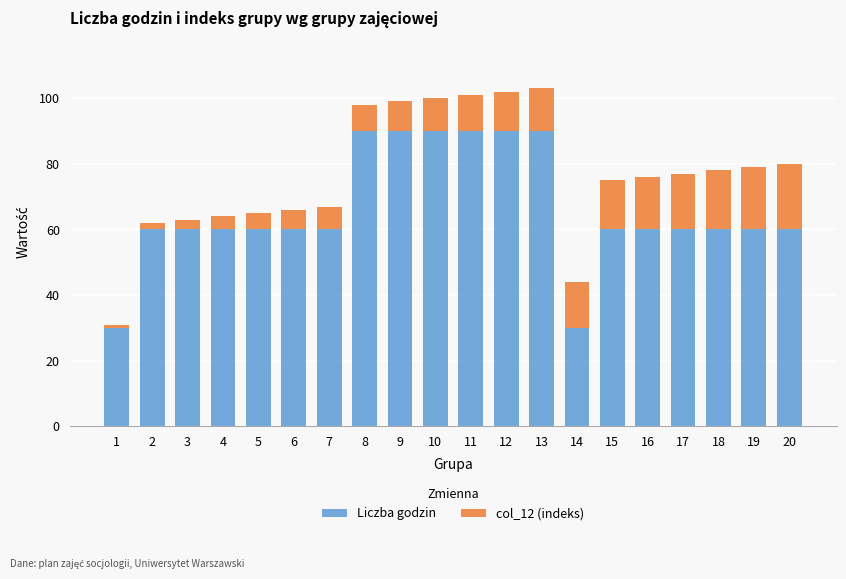

What is the highest value of the Liczba godzin series?

90